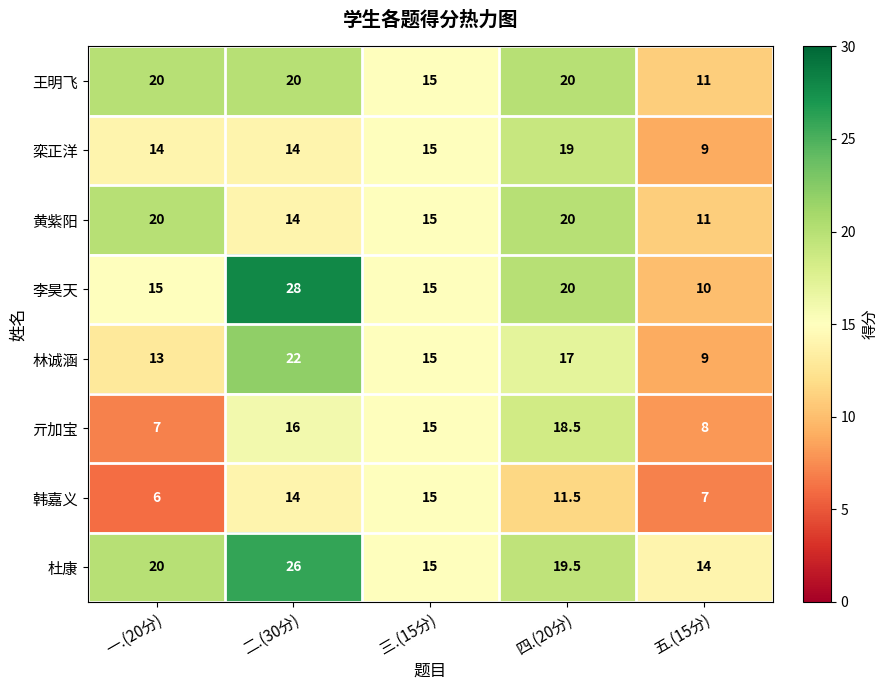

How many data points does each series have?

5